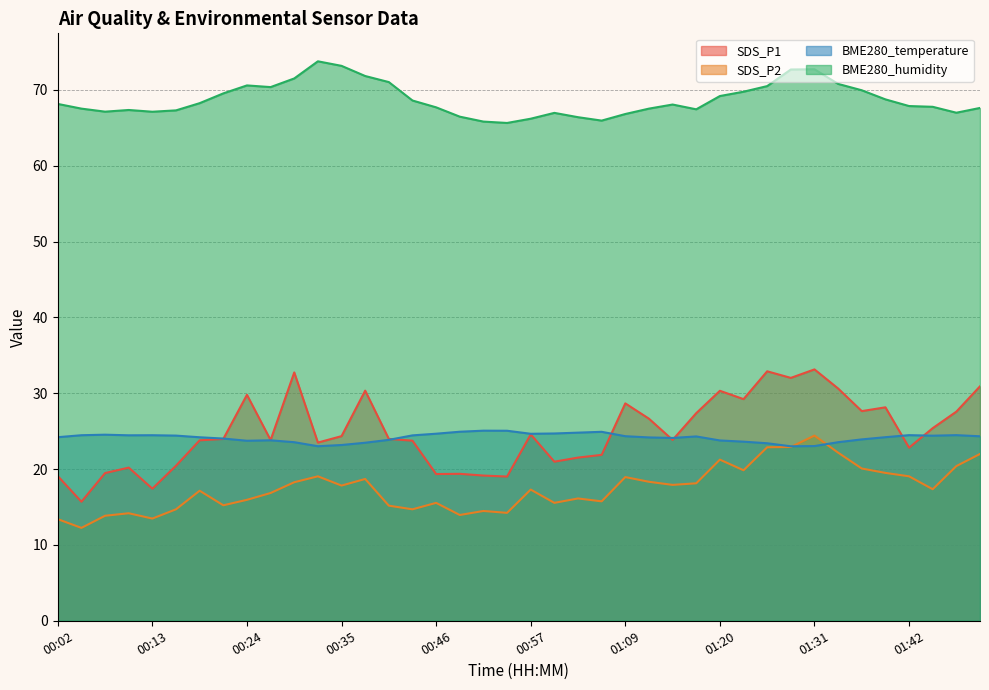

Reading left to right, list all the values displayed in this chart.

SDS_P1: 19.1	15.7	19.5	20.2	17.4	20.4	23.8	24.0	29.8	23.8	32.8	23.5	24.4	30.4	24.0	23.8	19.4	19.4	19.1	19.0	24.6	21.0	21.5	21.9	28.7	26.6	23.9	27.4	30.3	29.2	32.9	32.0	33.1	30.6	27.6	28.1	22.8	25.4	27.6	30.9
SDS_P2: 13.4	12.2	13.8	14.2	13.5	14.7	17.1	15.2	15.9	16.9	18.3	19.1	17.8	18.7	15.2	14.7	15.6	13.9	14.5	14.2	17.3	15.6	16.1	15.8	18.9	18.3	17.9	18.1	21.2	19.9	22.9	22.9	24.4	22.2	20.1	19.5	19.1	17.4	20.4	22.0
BME280_temperature: 24.2	24.5	24.5	24.5	24.5	24.4	24.2	24.0	23.7	23.8	23.6	23.0	23.2	23.5	23.9	24.4	24.7	24.9	25.1	25.1	24.7	24.7	24.8	24.9	24.3	24.2	24.1	24.3	23.8	23.6	23.4	23.0	23.0	23.6	23.9	24.2	24.5	24.4	24.5	24.3
BME280_humidity: 68.2	67.5	67.1	67.4	67.1	67.3	68.3	69.5	70.6	70.4	71.5	73.8	73.2	71.8	71.0	68.6	67.7	66.5	65.8	65.7	66.2	67.0	66.4	66.0	66.8	67.5	68.1	67.5	69.2	69.8	70.5	72.7	72.7	70.8	70.0	68.8	67.9	67.8	67.0	67.6